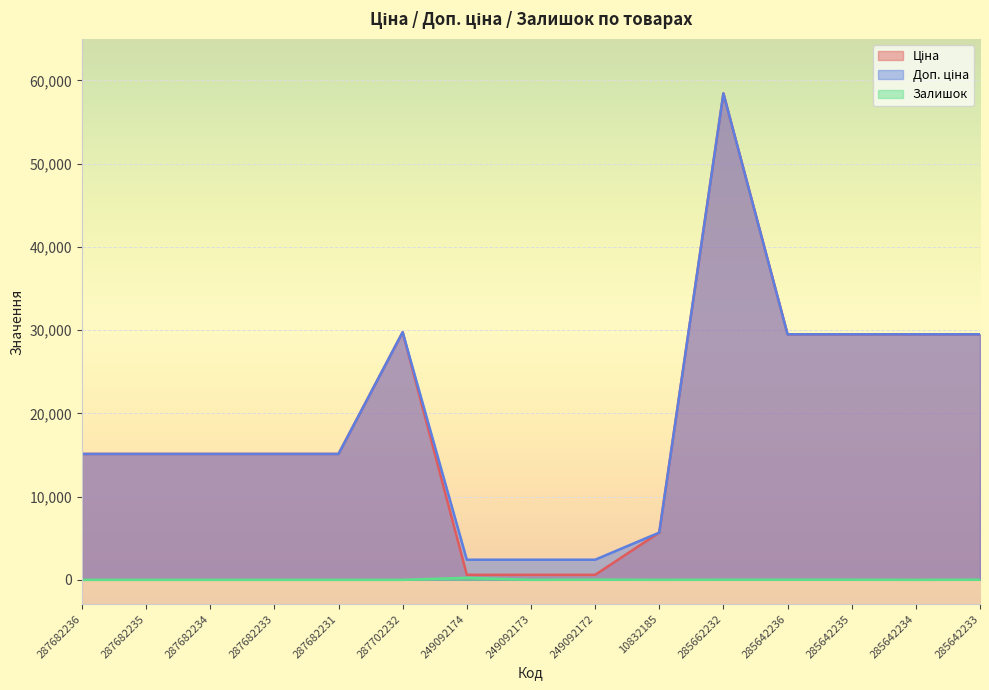

Reading left to right, extract all data points from this chart.

Ціна: 287682236=15120.0	287682235=15120.0	287682234=15120.0	287682233=15120.0	287682231=15120.0	287702232=29747.2	249092174=603.7	249092173=603.7	249092172=603.7	10832185=5673.8	285662232=58426.5	285642236=29491.5	285642235=29491.5	285642234=29491.5	285642233=29491.5
Доп. ціна: 287682236=15120.0	287682235=15120.0	287682234=15120.0	287682233=15120.0	287682231=15120.0	287702232=29747.2	249092174=2414.8	249092173=2414.8	249092172=2414.8	10832185=5673.8	285662232=58426.5	285642236=29491.5	285642235=29491.5	285642234=29491.5	285642233=29491.5
Залишок: 287682236=0.0	287682235=0.0	287682234=0.0	287682233=0.0	287682231=0.0	287702232=0.0	249092174=238.0	249092173=0.0	249092172=21.0	10832185=1.0	285662232=12.0	285642236=11.0	285642235=11.0	285642234=0.0	285642233=13.0